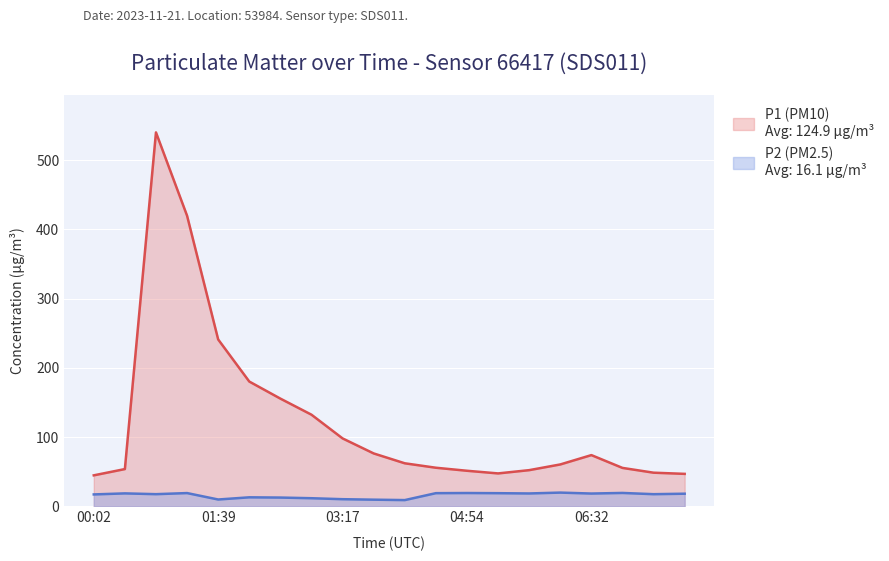

Which series changed the most between 00:50 and 01:39?

P1 (PM10)